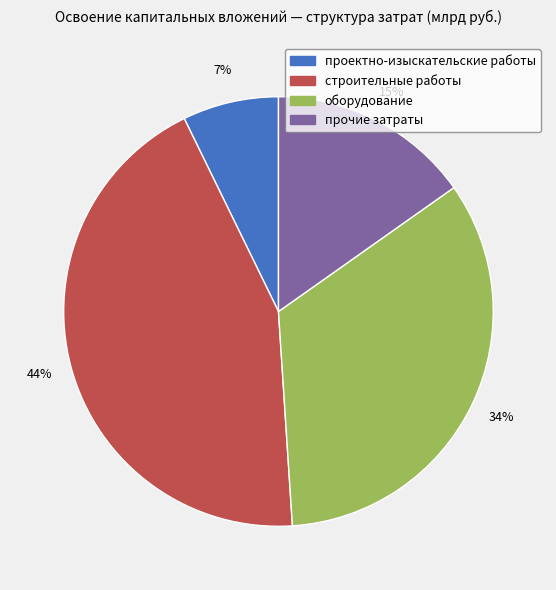

Is the sum of оборудование and проектно-изыскательские работы greater than half?

No